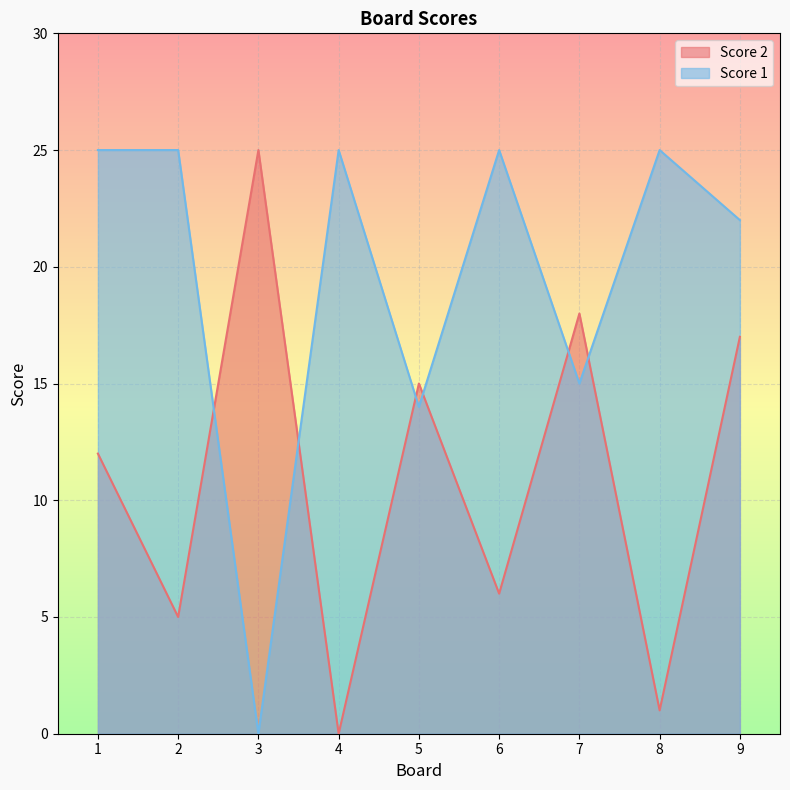

Reading right to left, list all the values displayed in this chart.

Score 2: 9=17	8=1	7=18	6=6	5=15	4=0	3=25	2=5	1=12
Score 1: 9=22	8=25	7=15	6=25	5=14	4=25	3=0	2=25	1=25